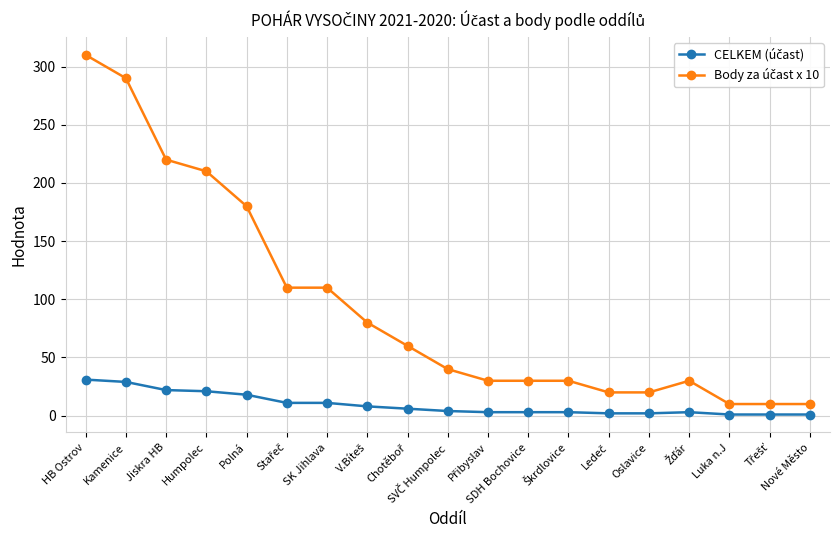

Which label corresponds to the largest value in the chart?

HB Ostrov